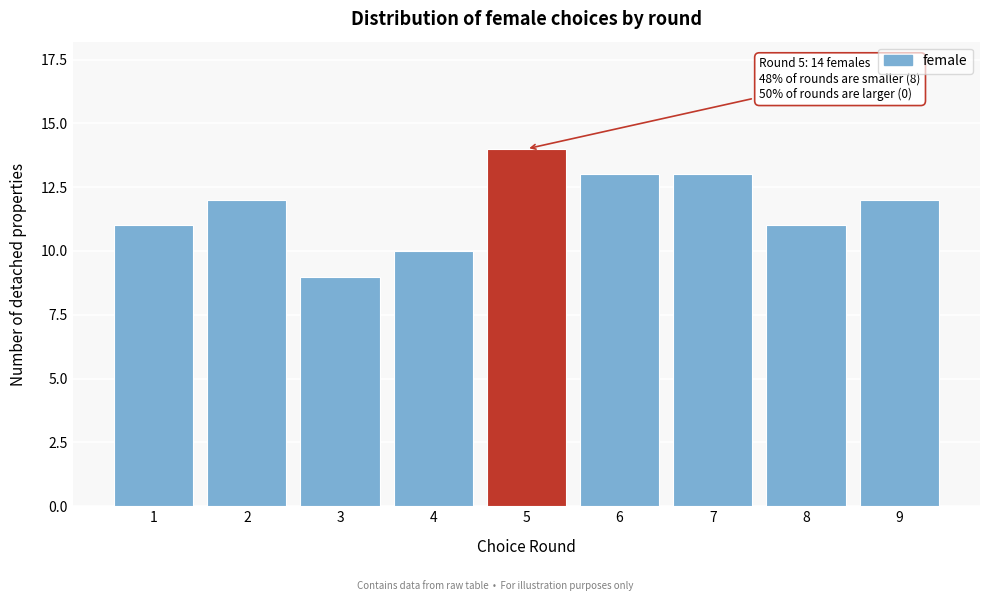

Reading right to left, list all the values displayed in this chart.

12	11	13	13	14	10	9	12	11